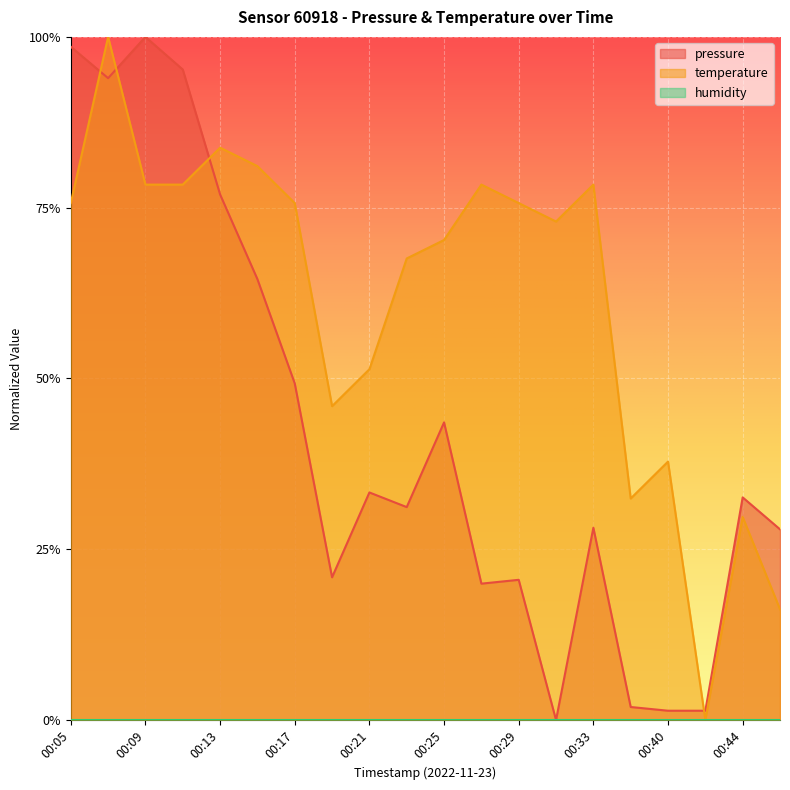

Between 00:13 and 00:33, which is larger?

00:13